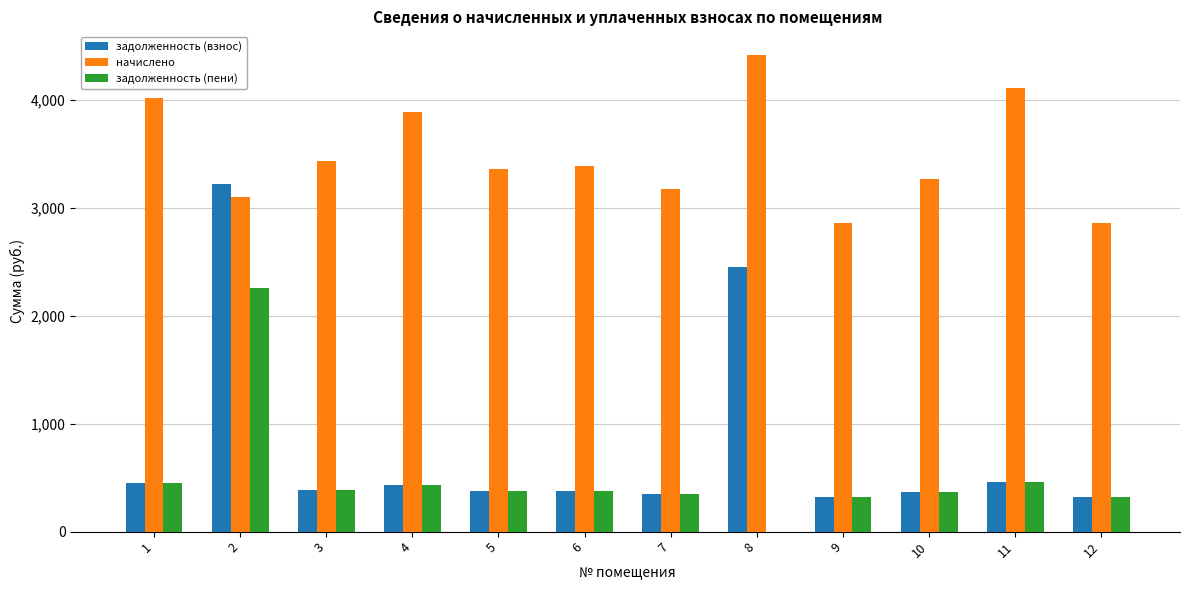

Which series changed the most between 3 and 4?

начислено